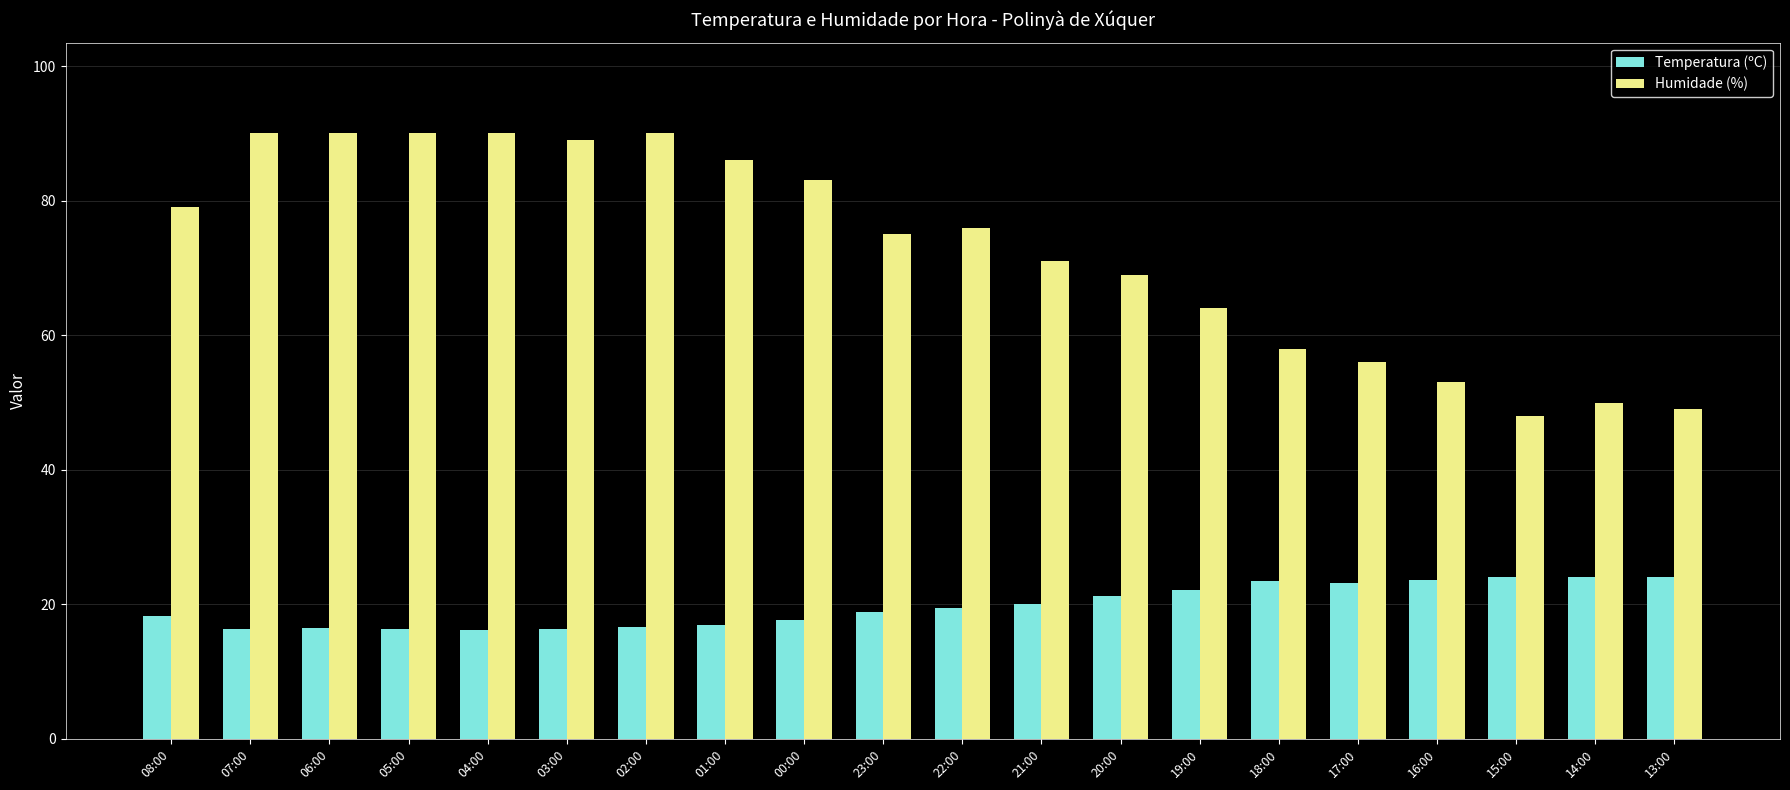

Where does the Humidade (%) series first go above 76?

08:00